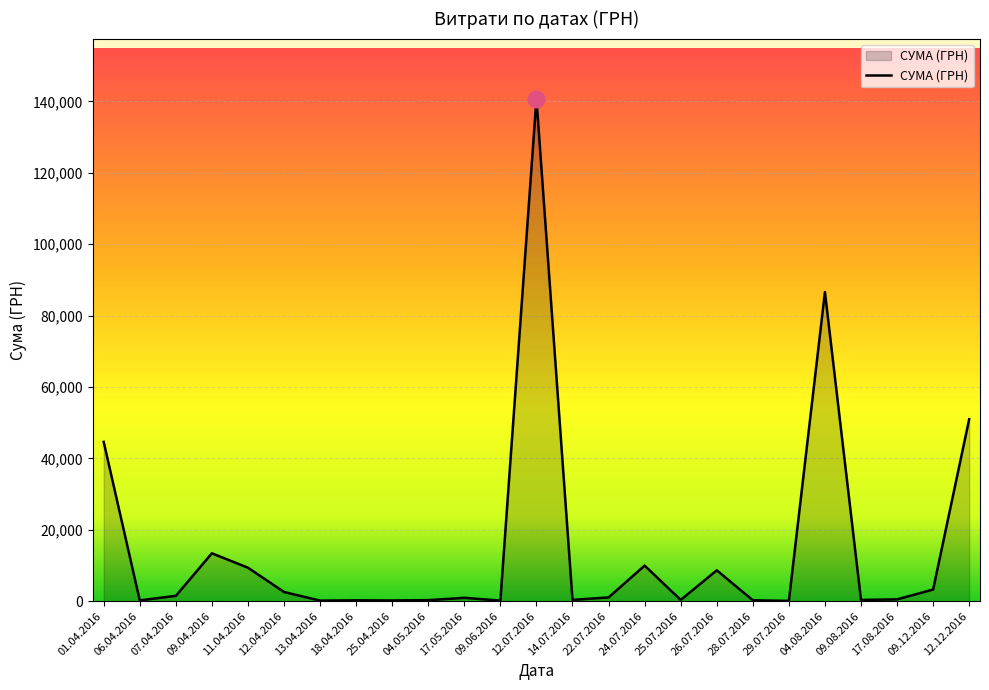

What is the difference between the values at 26.07.2016 and 09.04.2016?

4760.3